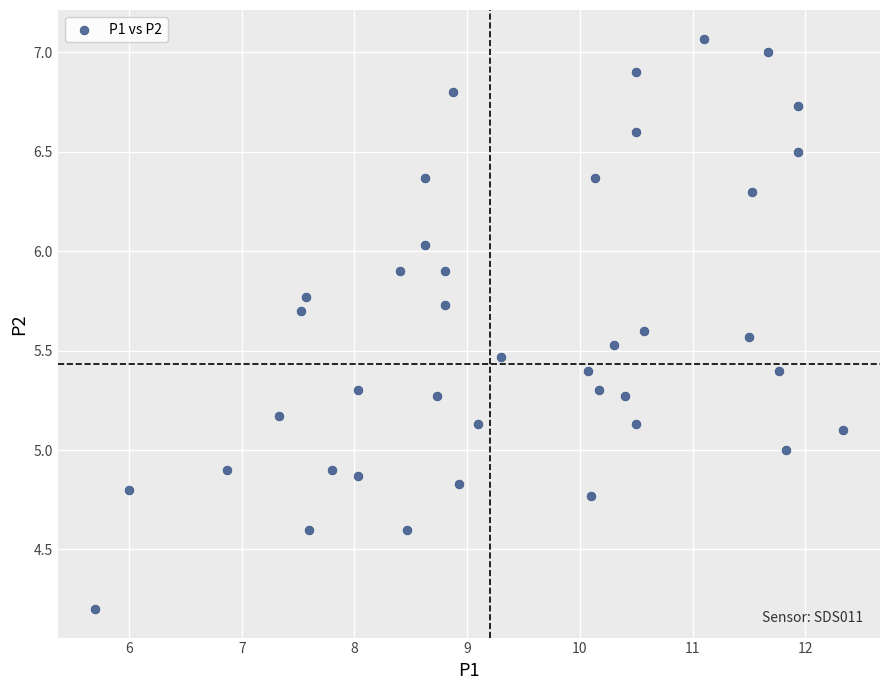

What is the range of Y values (max minus min)?

2.9